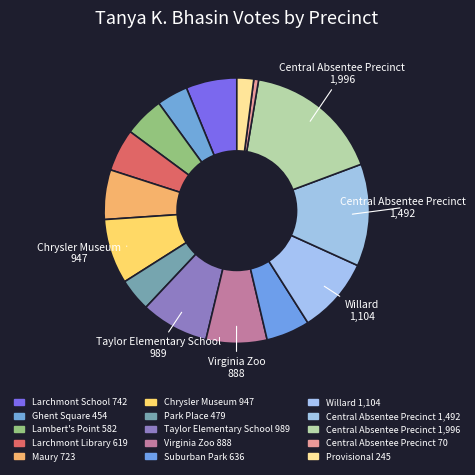

To the nearest percent, what is the average slice percentage?

6%